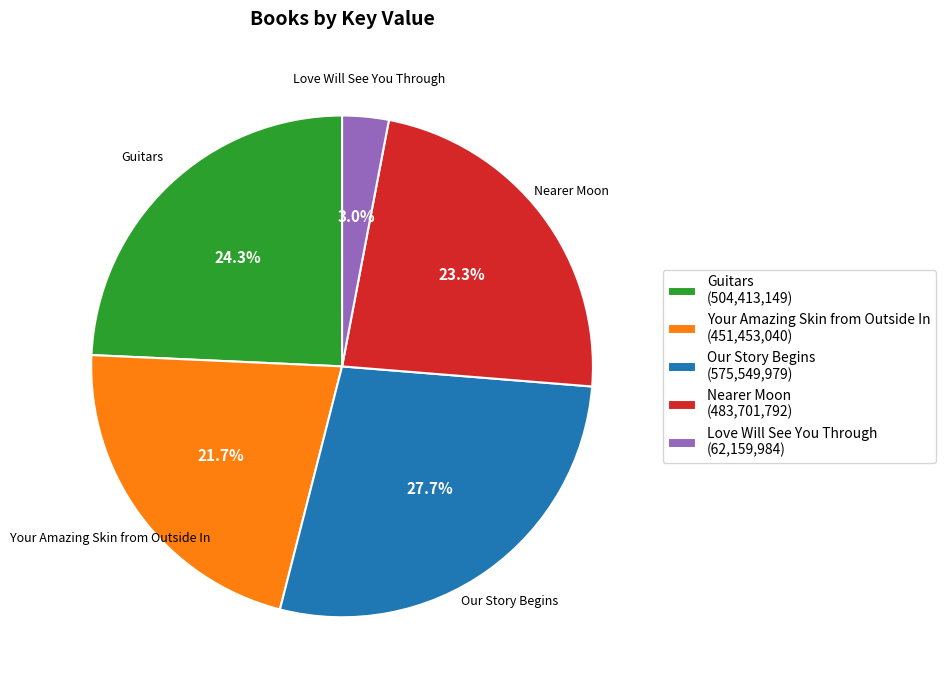

How many slices are in this pie chart?

5